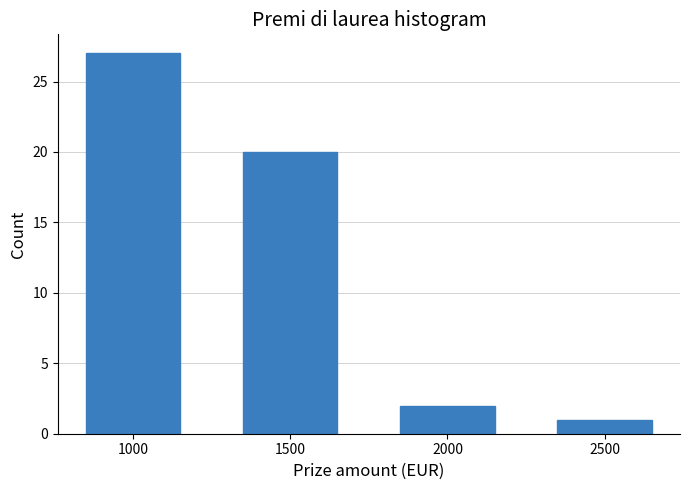

Reading left to right, list all the values displayed in this chart.

1000=27	1500=20	2000=2	2500=1